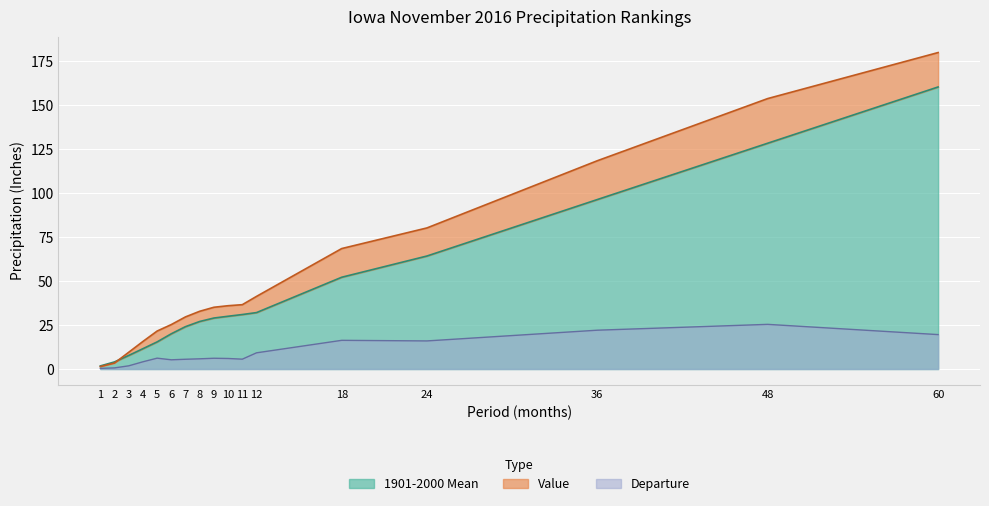

Reading left to right, extract all data points from this chart.

Value: 1.4	3.4	9.5	15.7	21.6	25.3	29.6	32.8	35.1	36.0	36.6	41.3	68.5	80.2	118.4	153.8	179.9
1901-2000 Mean: 1.8	4.0	7.7	11.6	15.4	20.0	24.1	27.0	29.0	30.0	31.0	32.1	52.2	64.2	96.3	128.4	160.4
Departure: 0.4	0.6	1.8	4.1	6.2	5.2	5.5	5.8	6.1	6.0	5.6	9.2	16.3	16.0	22.1	25.4	19.6